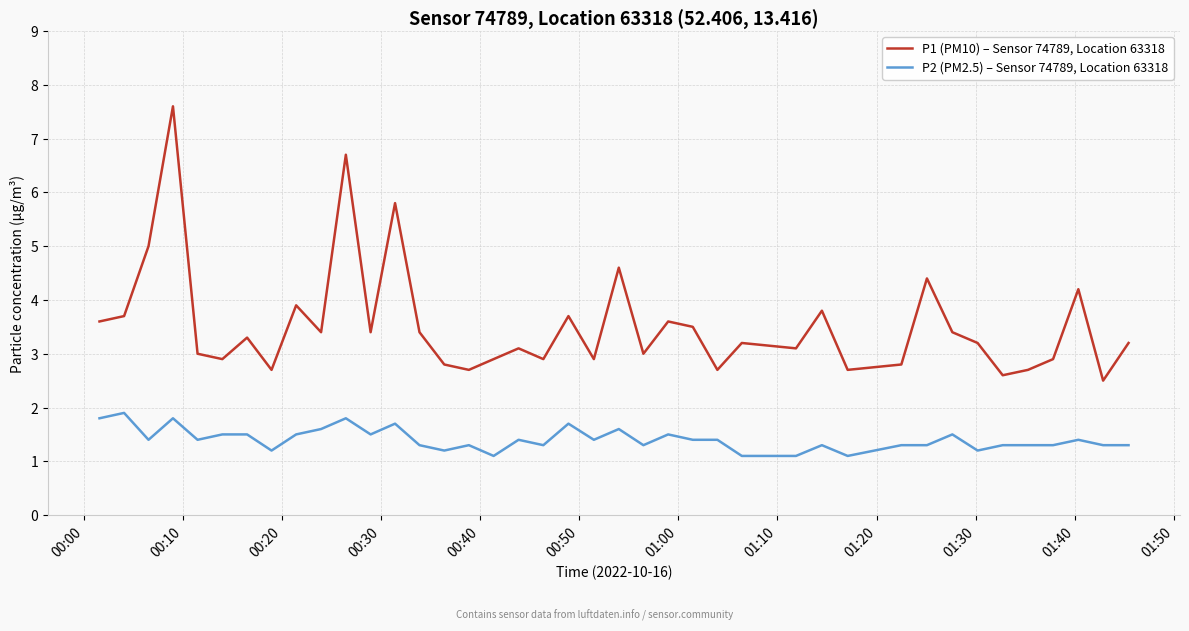

Rank the series by their average value, from highest to lowest.

P1 (PM10) – Sensor 74789, Location 63318, P2 (PM2.5) – Sensor 74789, Location 63318